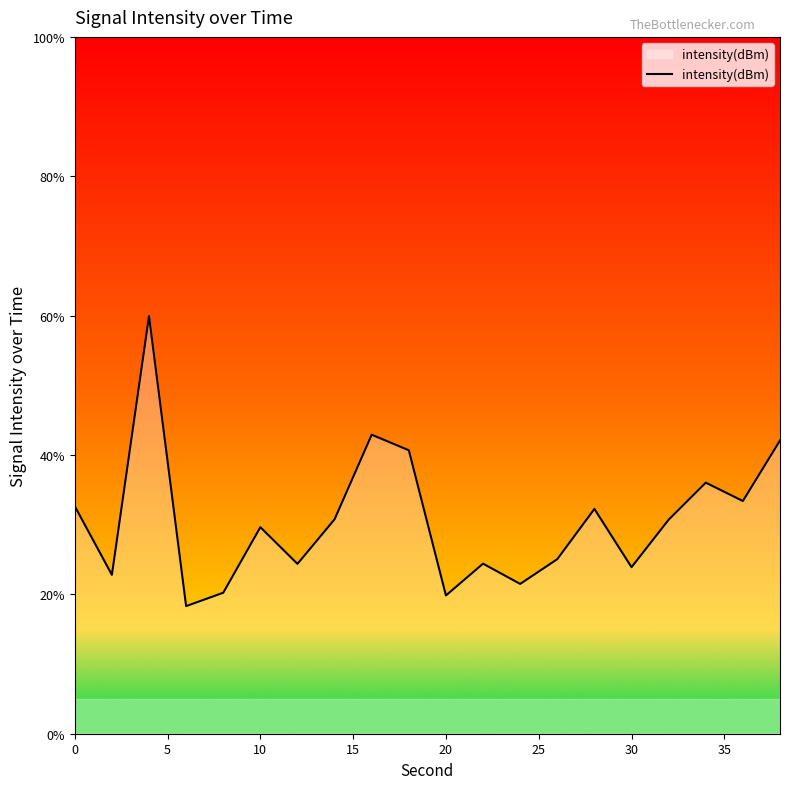

What is the maximum value shown in the chart?

59.9